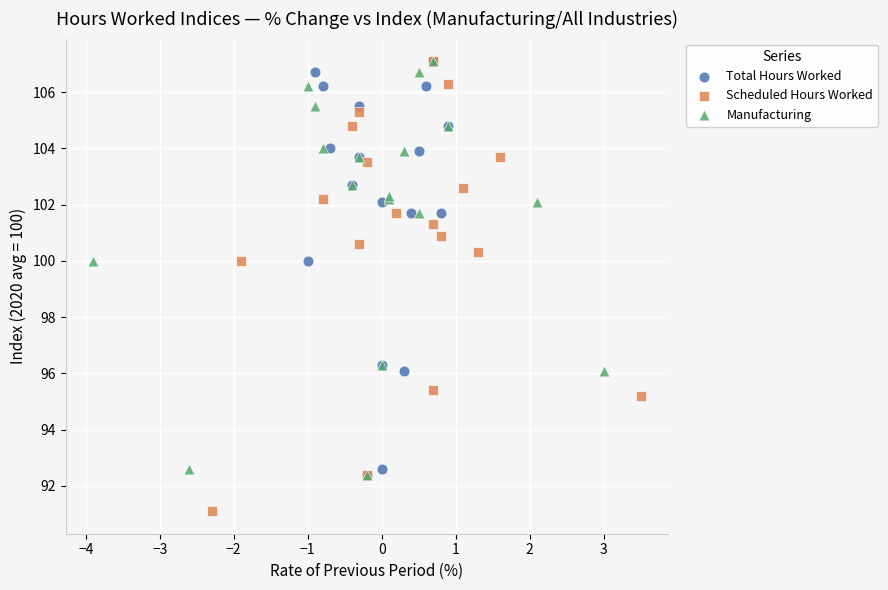

Which series contains the lowest Y value?

Scheduled Hours Worked